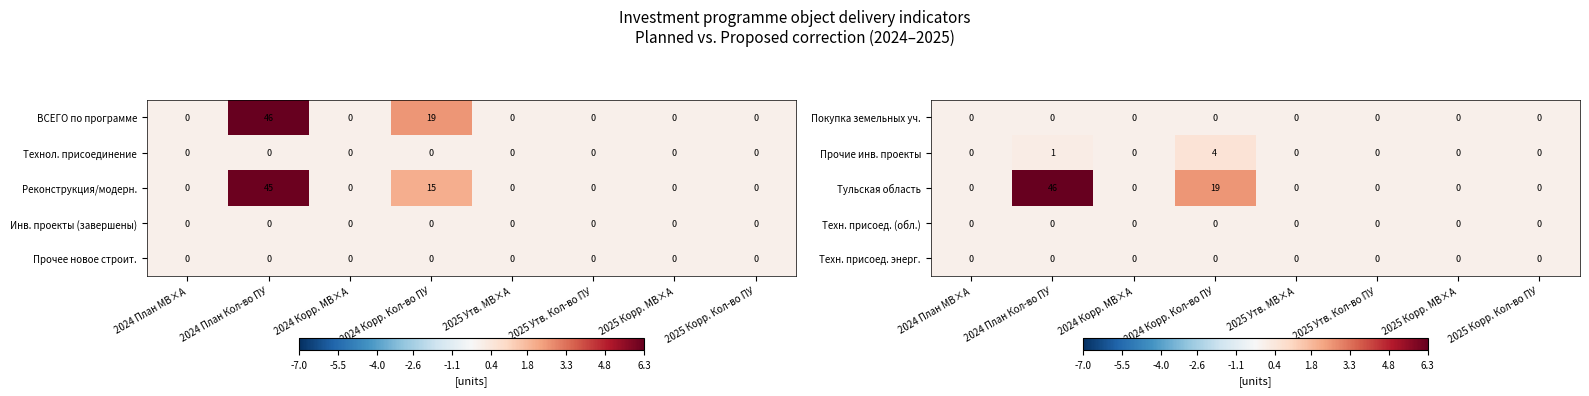

What is the average value of the Тульская область series?

8